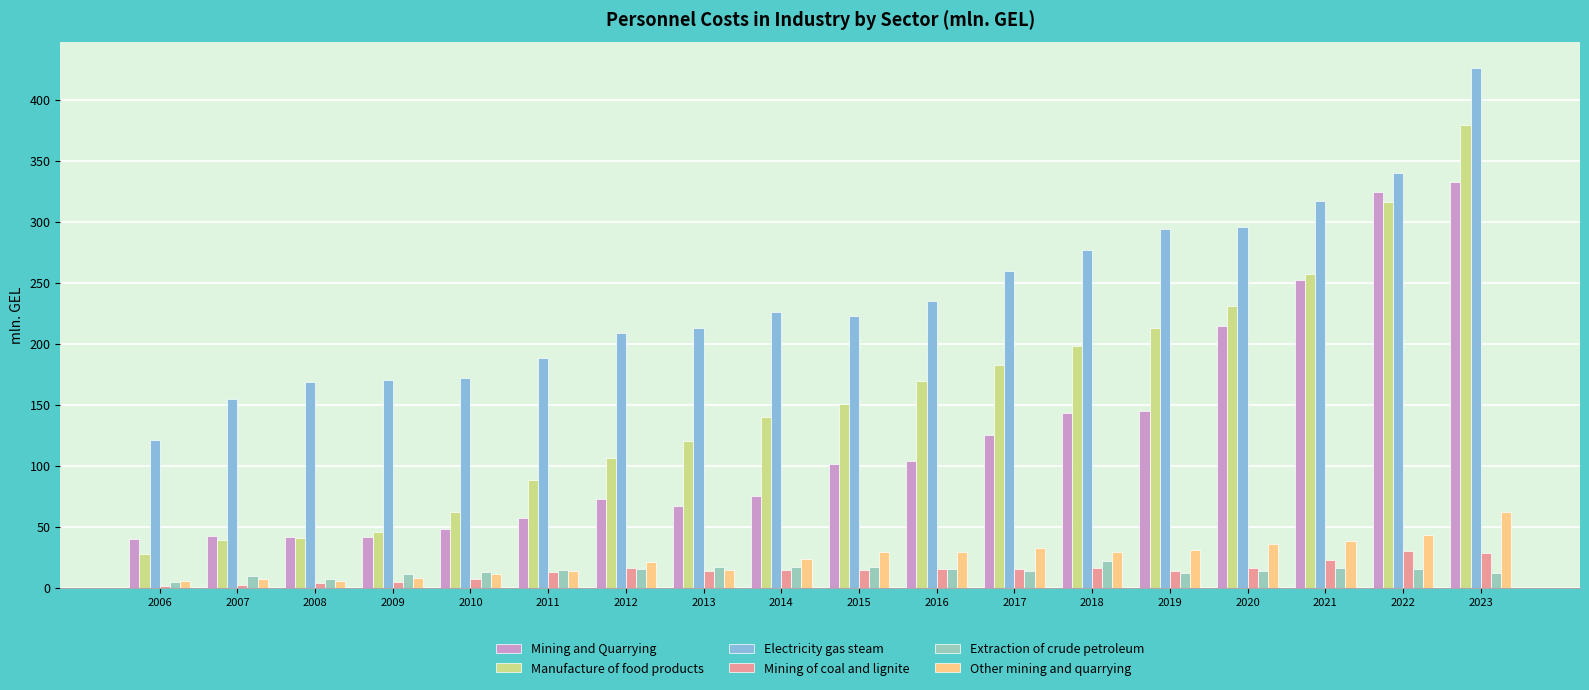

What are all the series names shown in the legend?

Mining and Quarrying, Manufacture of food products, Electricity gas steam, Mining of coal and lignite, Extraction of crude petroleum, Other mining and quarrying